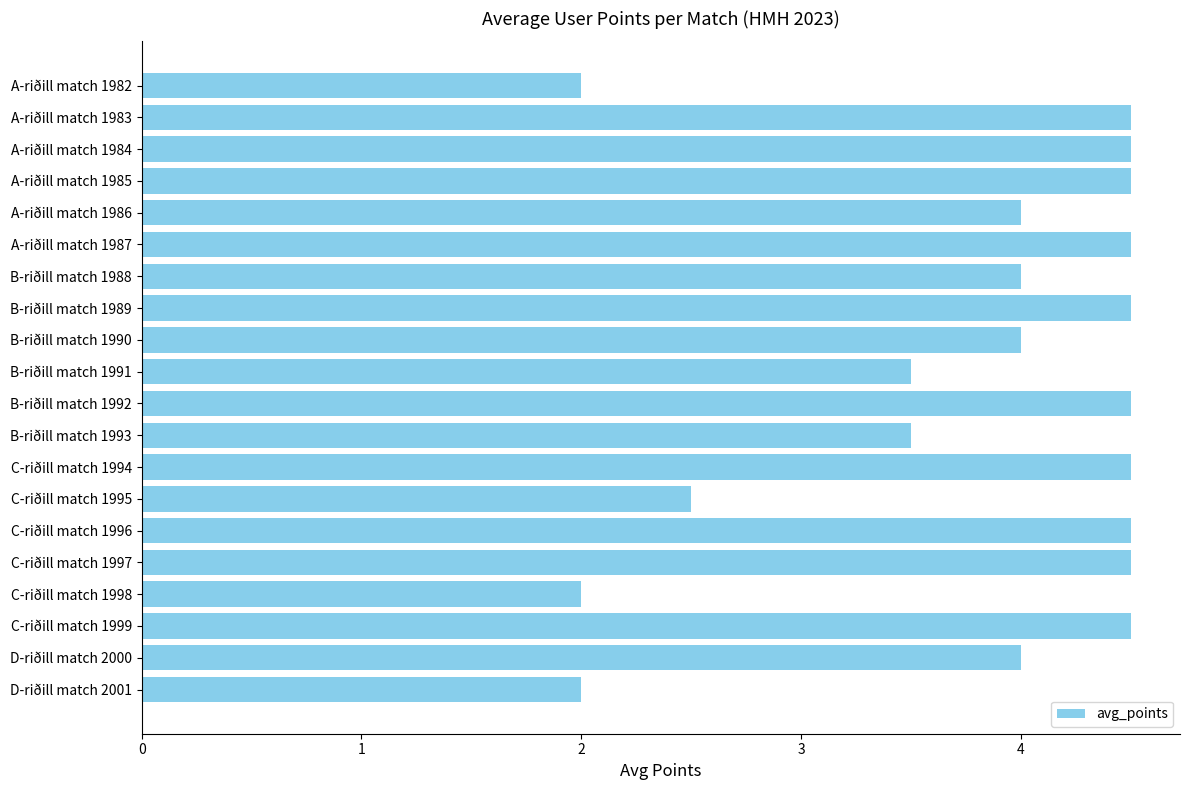

Are the bars grouped side by side (vs. stacked)?

No